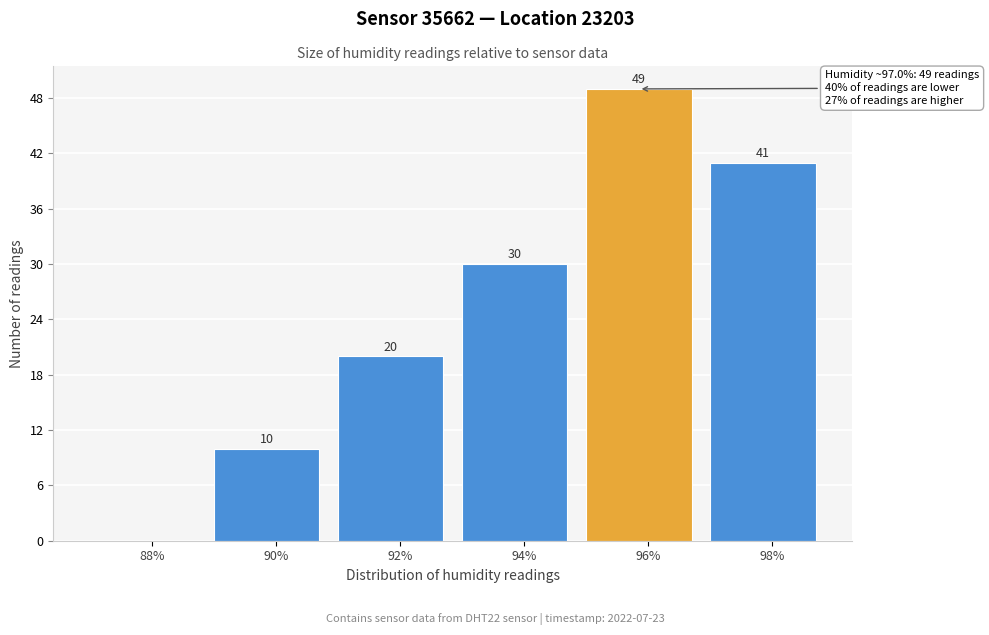

Reading right to left, transcribe all the data shown in this chart.

98%=41	96%=49	94%=30	92%=20	90%=10	88%=0